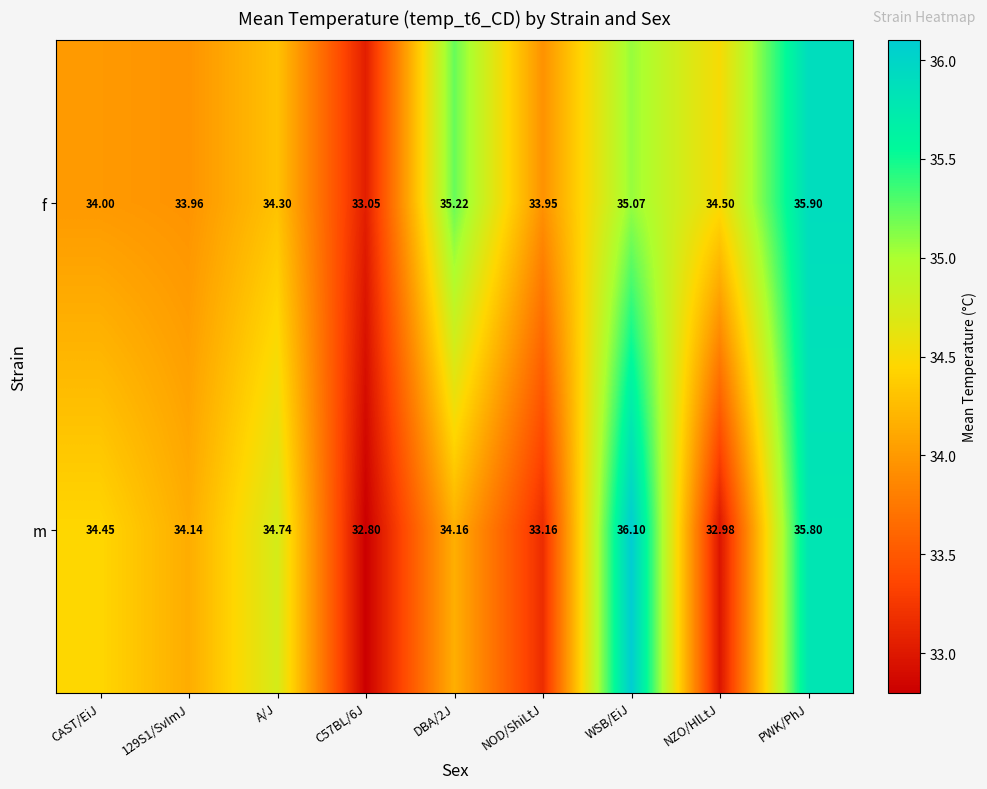

At which label does f reach its peak?

PWK/PhJ